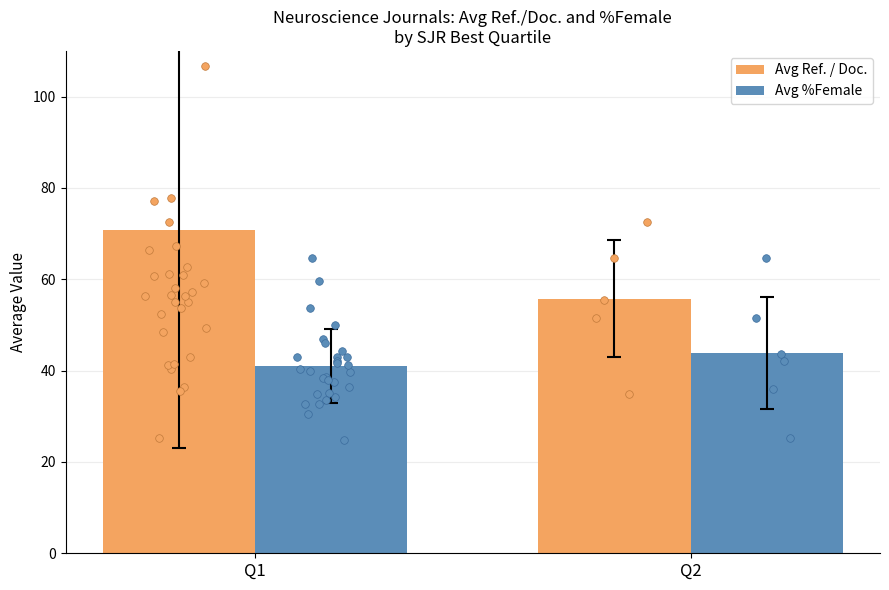

Which series has the largest Y range (max minus min)?

Avg Ref. / Doc.